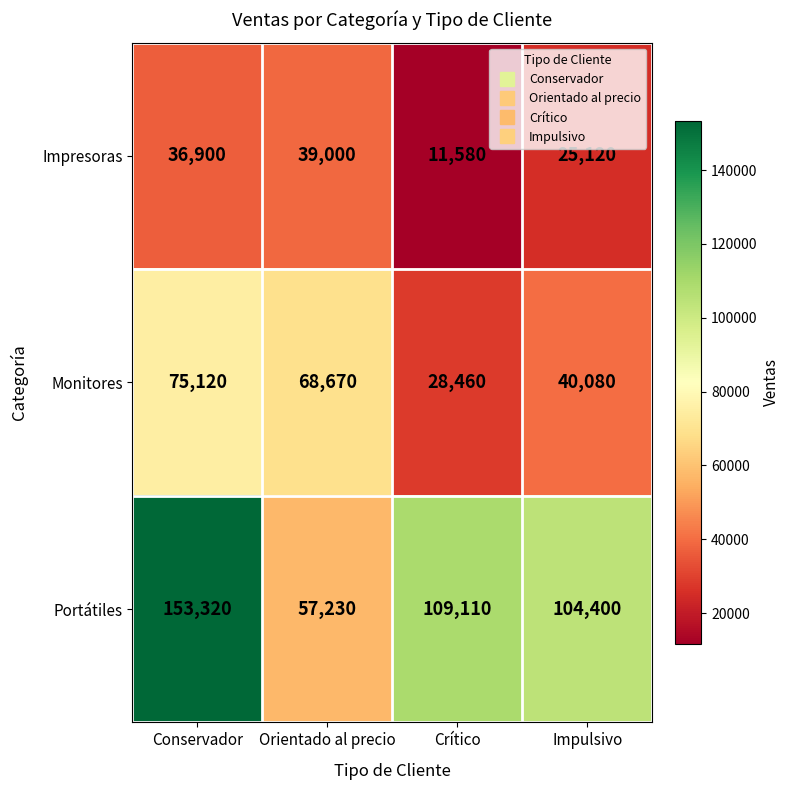

How many categories are shown in the chart?

4